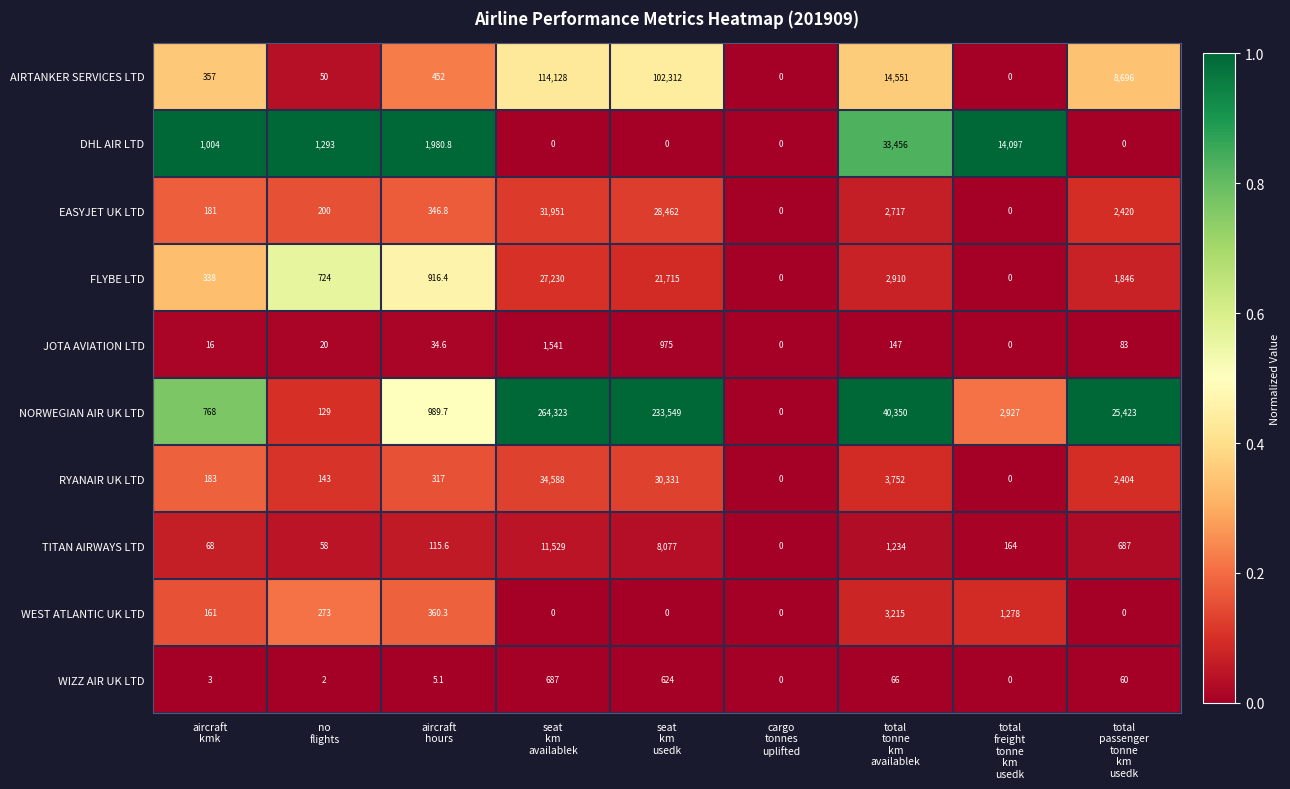

At which category is the sum across all series the highest?

seat
km
availablek